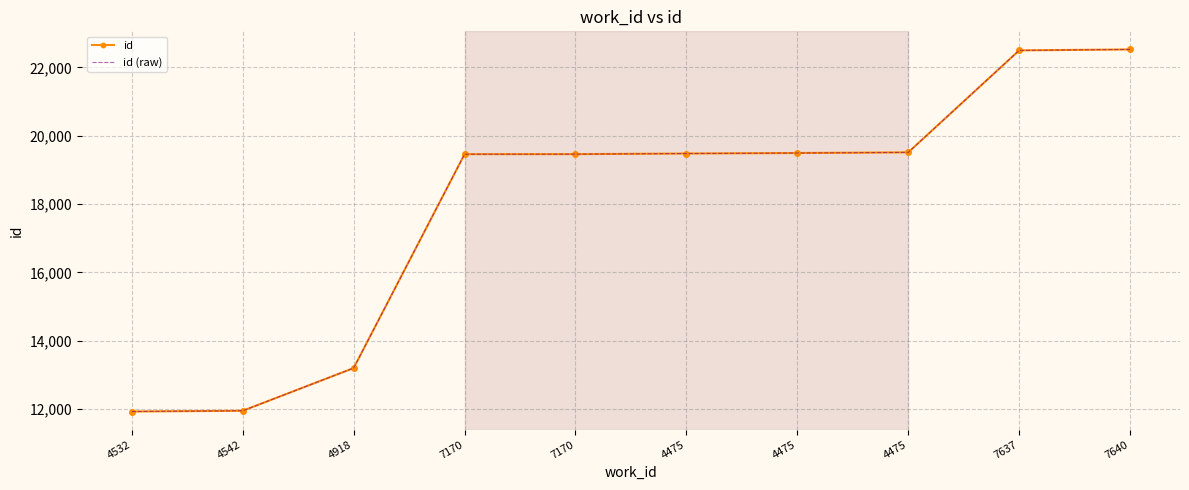

Reading left to right, extract all data points from this chart.

id: 11922	11944	13195	19460	19461	19479	19494	19513	22500	22528
id (raw): 11922	11944	13195	19460	19461	19479	19494	19513	22500	22528